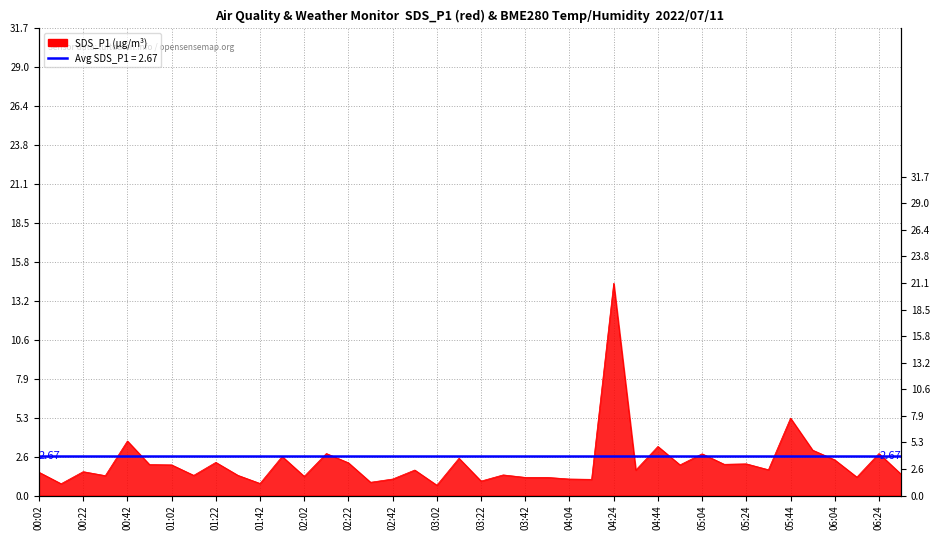

Rank the categories by BME280_temperature value from lowest to highest.

03:32, 03:42, 03:22, 03:12, 03:02, 02:42, 03:52, 02:52, 04:04, 02:32, 01:52, 04:14, 01:42, 01:22, 02:22, 02:02, 01:32, 02:12, 04:24, 01:12, 01:02, 00:32, 00:52, 00:22, 00:42, 00:12, 00:02, 04:34, 05:04, 04:44, 04:54, 05:14, 05:24, 05:34, 05:44, 05:54, 06:04, 06:14, 06:24, 06:35